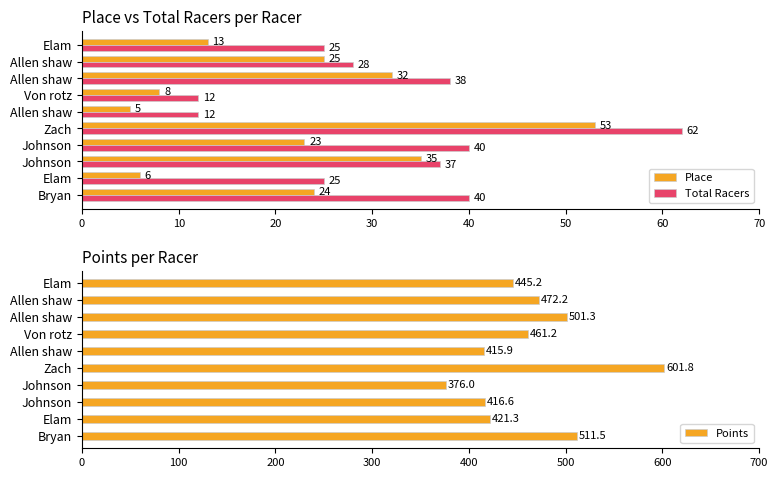

Which category has the highest value in the Place series?

Zach